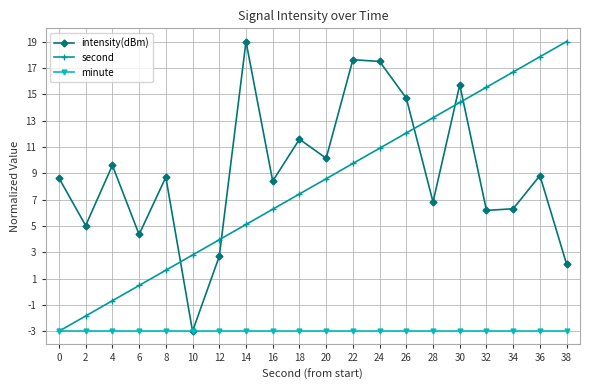

How many intersections are there between second and intensity(dBm)?

5